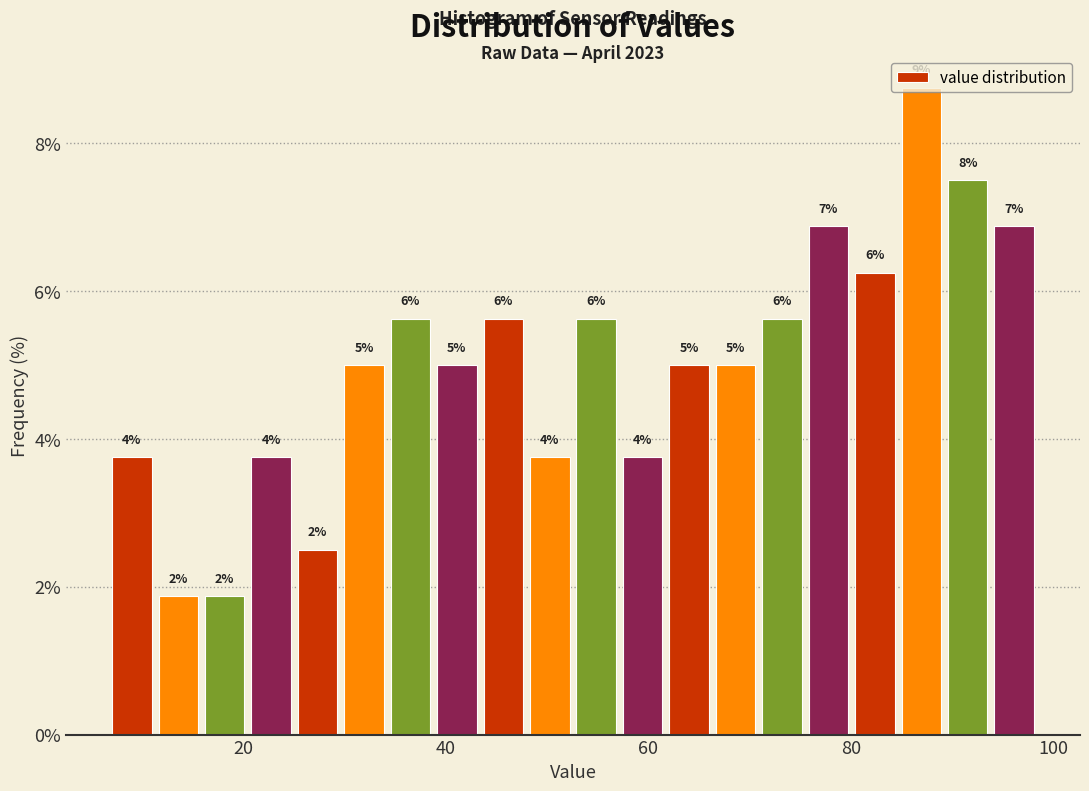

Read against the x-axis, roughly where is the centre of the tallest bar?

86